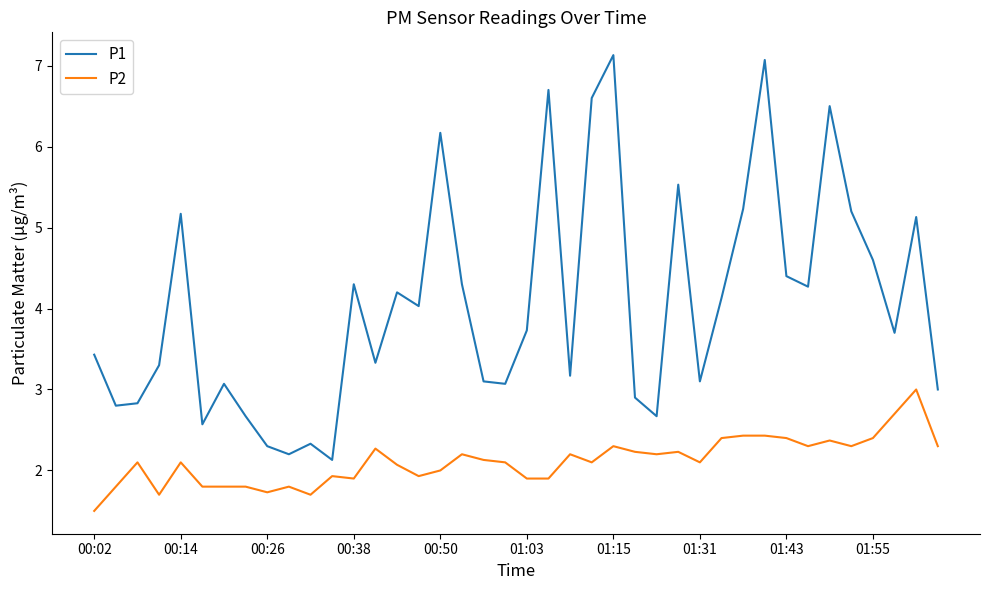

True or false: P2 and P1 cross at least once.

False